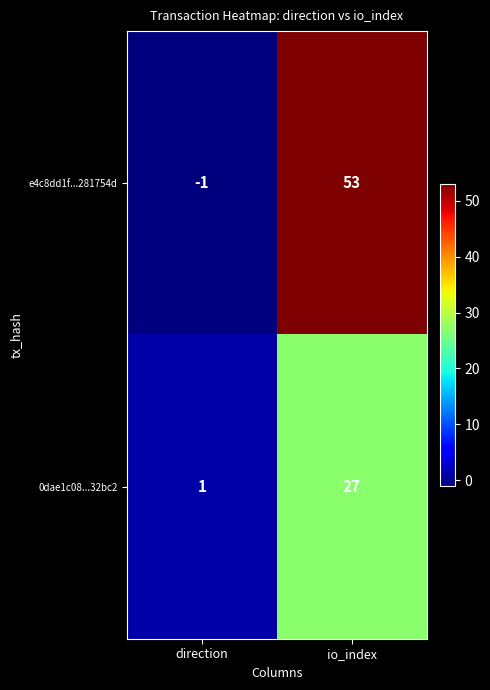

At which label is 0dae1c08...32bc2 closest to 14?

direction